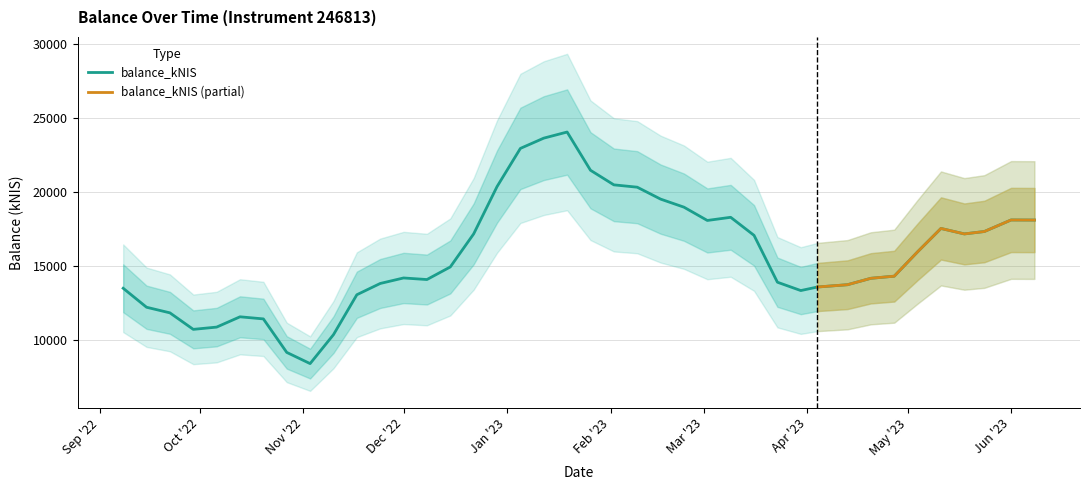

How many points are lower than both their immediate neighbors (excluding endpoints)?

6